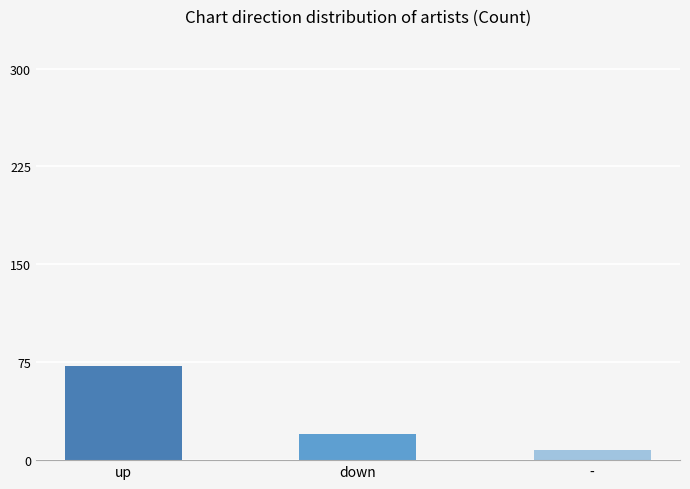

What is the value of the 3rd bar from the left?

8